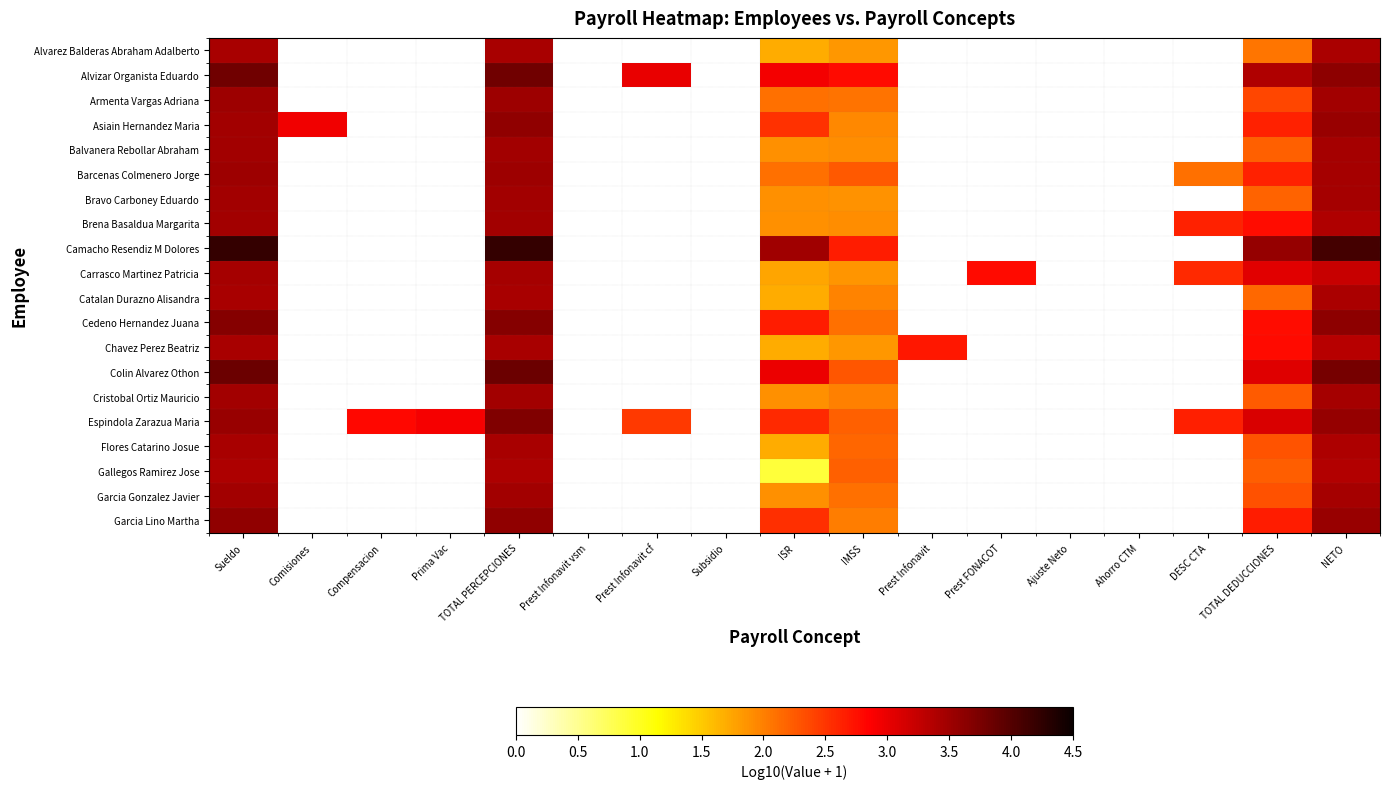

At how many categories does at least one series exceed 2?

13